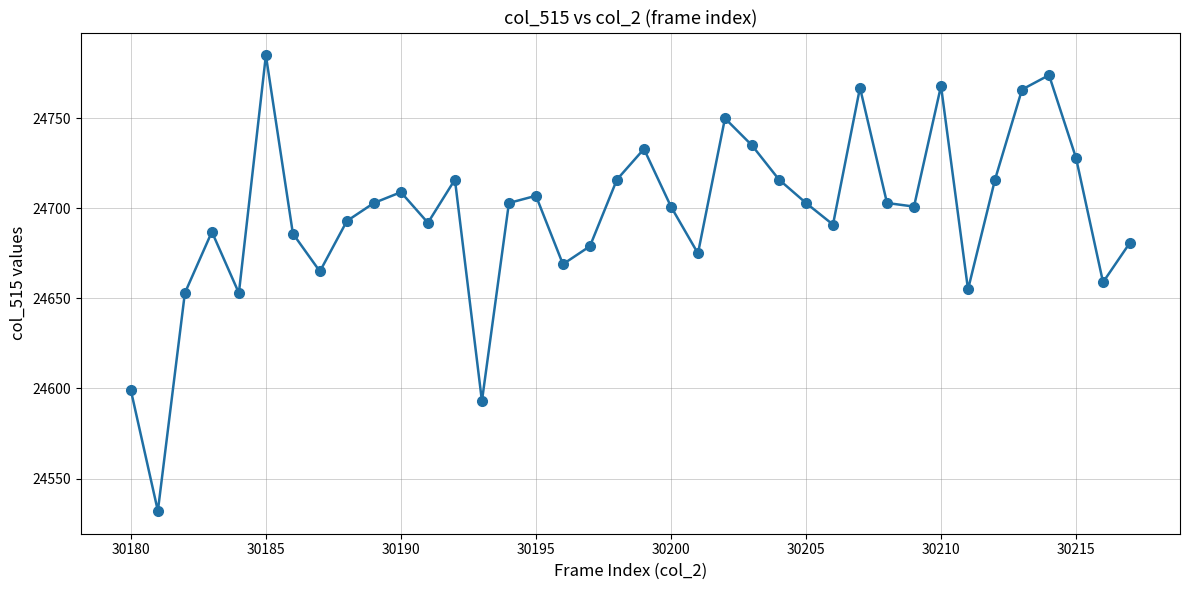

What is the value of the 19th point from the left?

24716